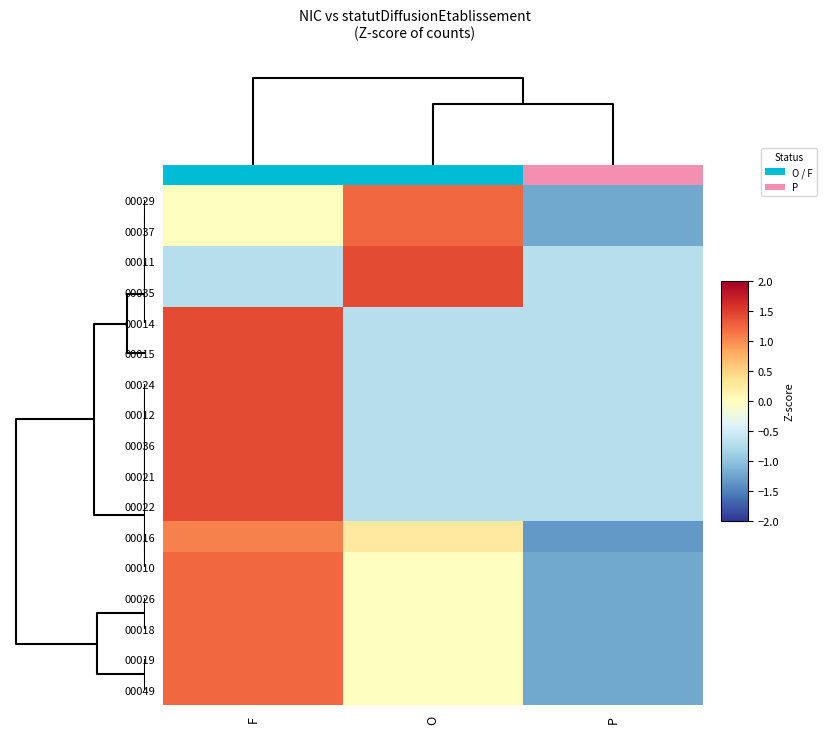

What is the maximum value shown in the chart?

1.4